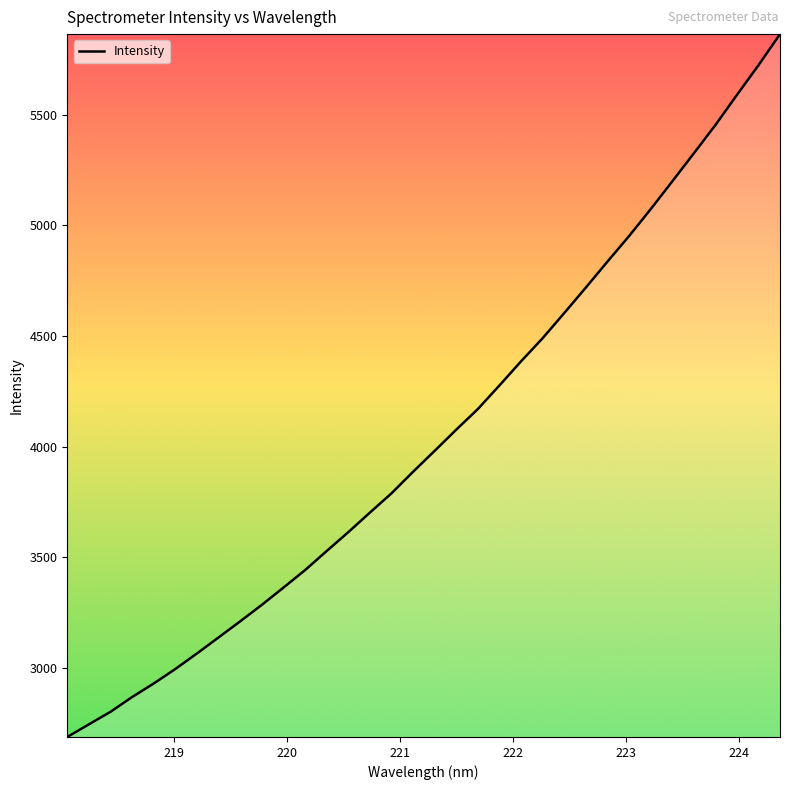

True or false: the data has more than 1 interior local peaks.

False